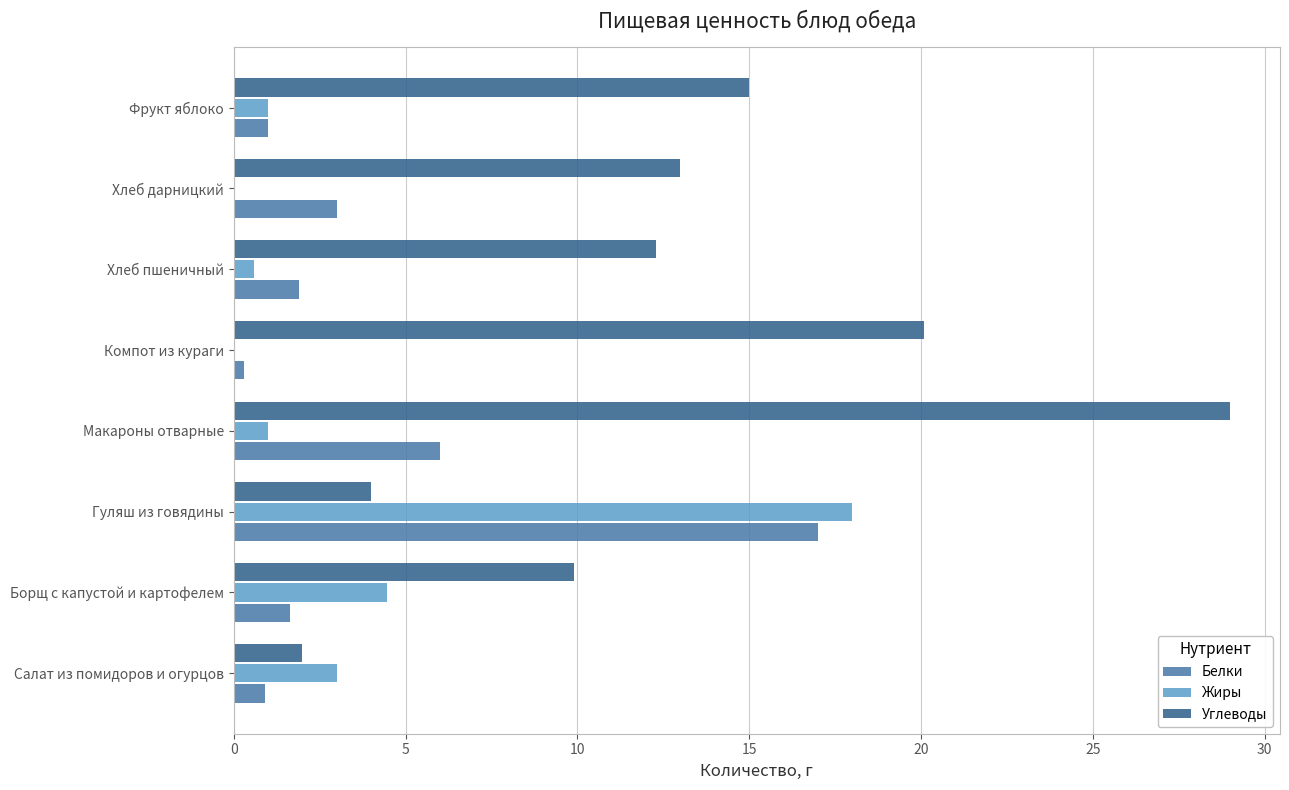

What is the sum of all Белки values?

31.7